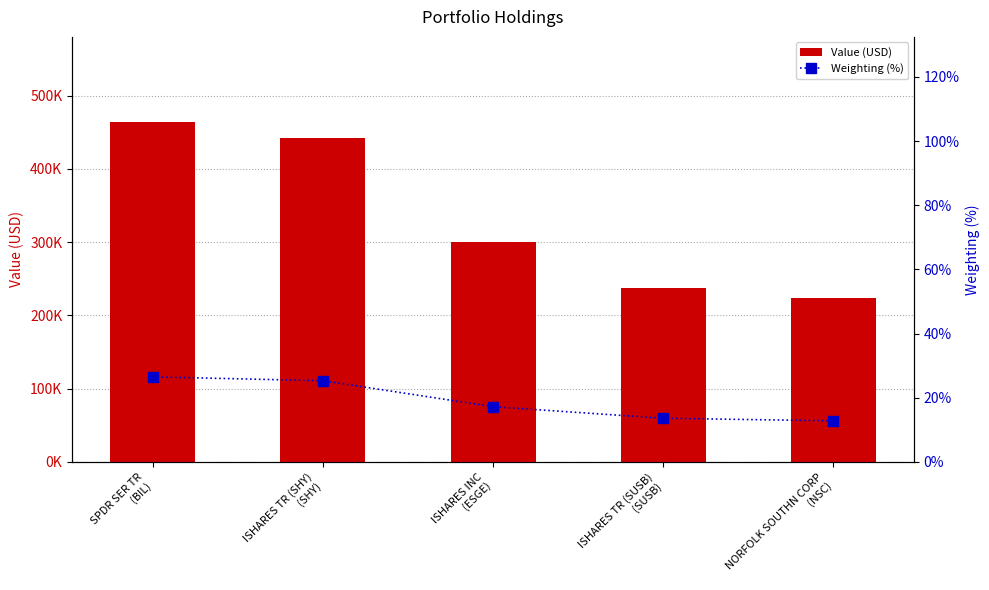

At SPDR SER TR
(BIL), list the series in order from largest to smallest.

Value (USD), Weighting (%)